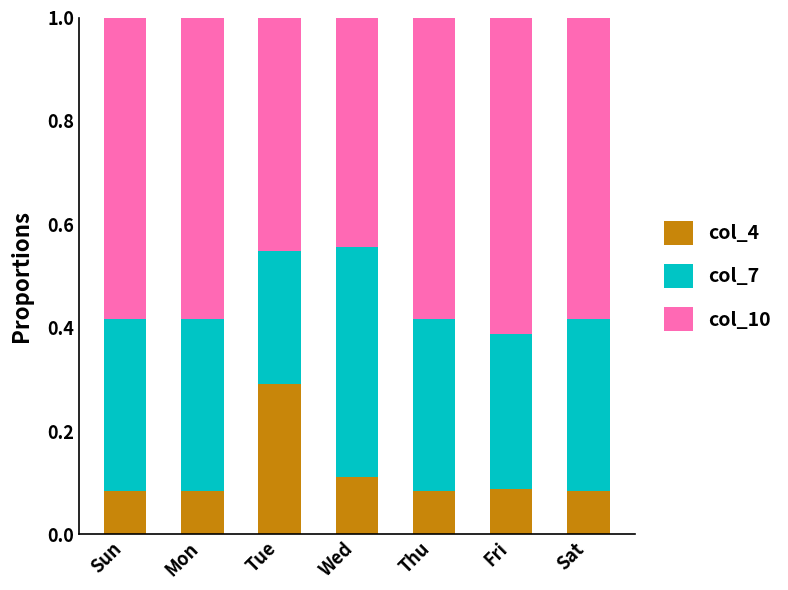

What is the total value across all series at Thu?

1.0